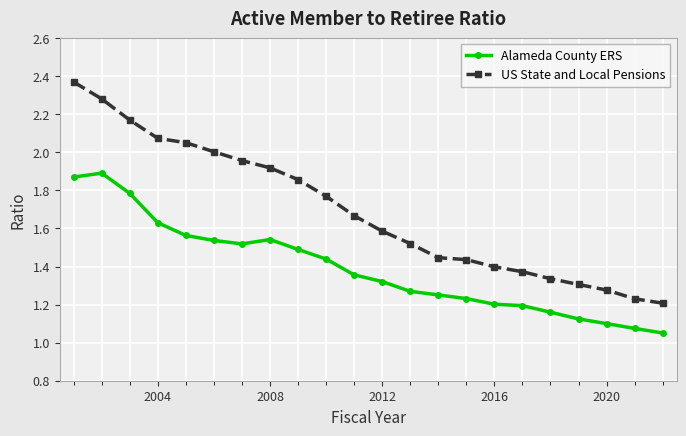

What are all the series names shown in the legend?

Alameda County ERS, US State and Local Pensions